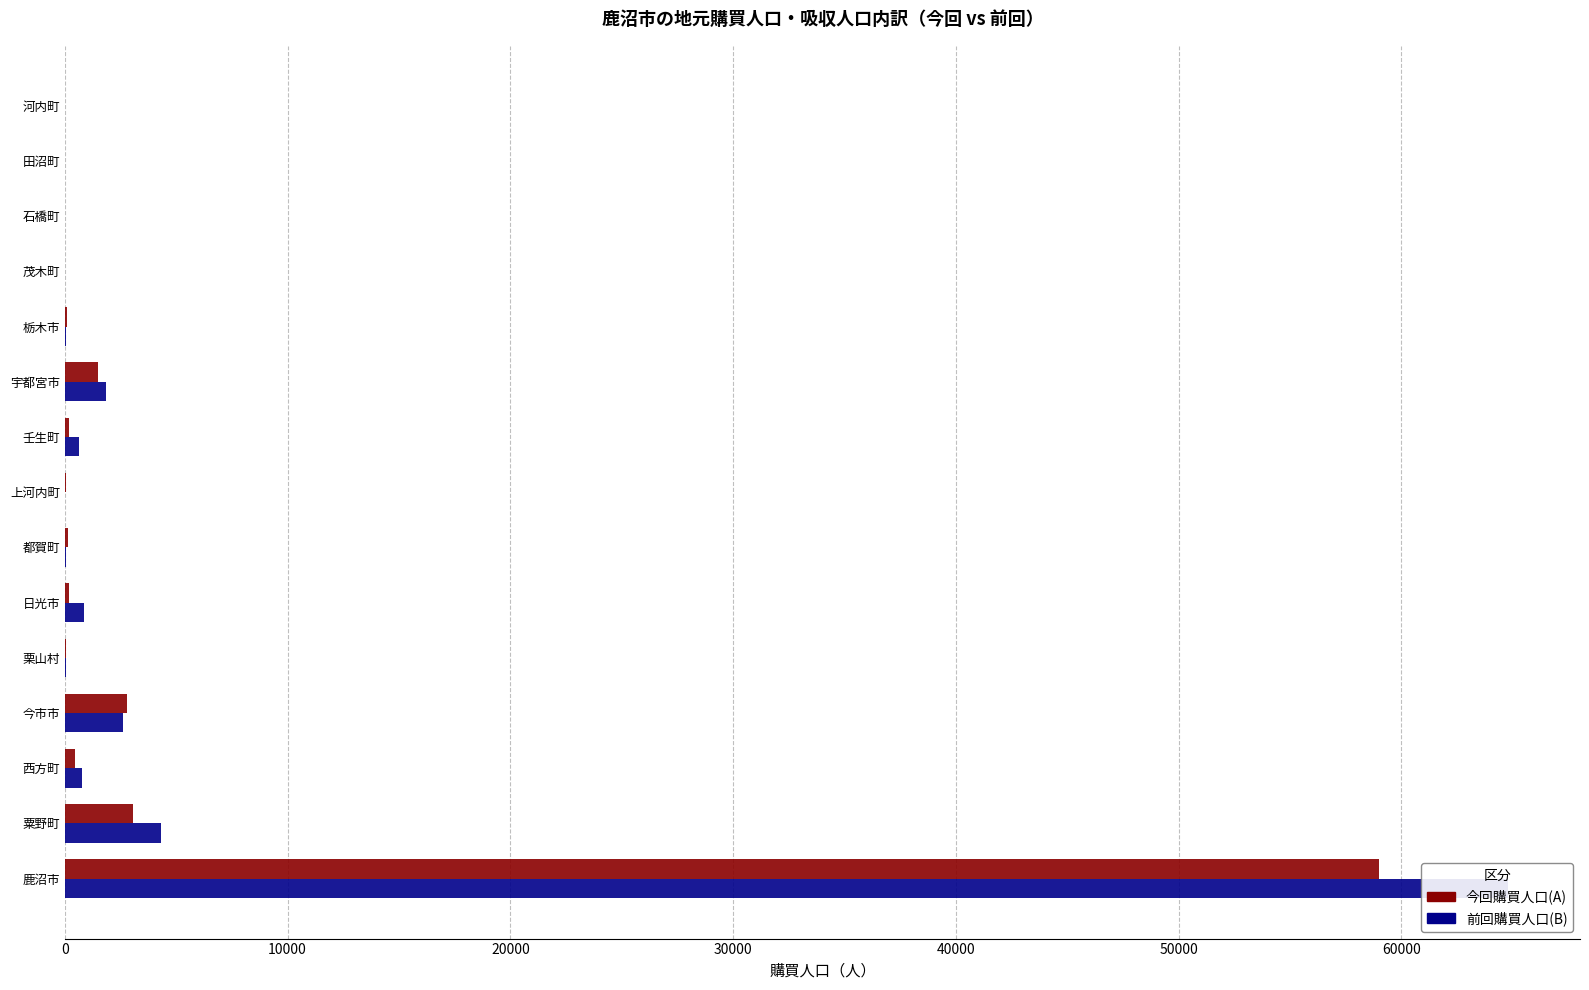

The value of 今回購買人口(A) at 宇都宮市 is 1507. True or false?

True